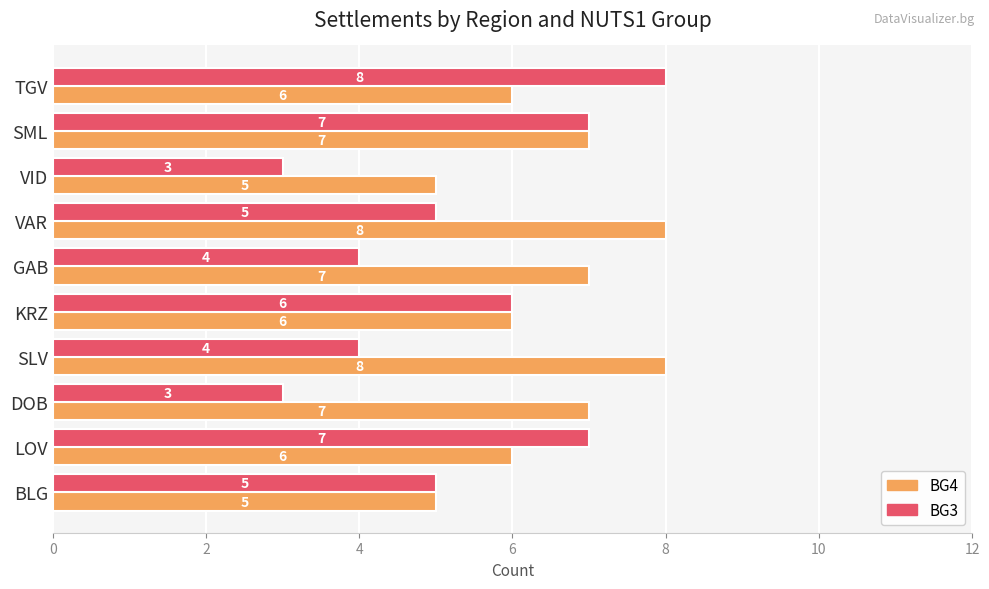

At VID, list the series in order from smallest to largest.

BG3, BG4